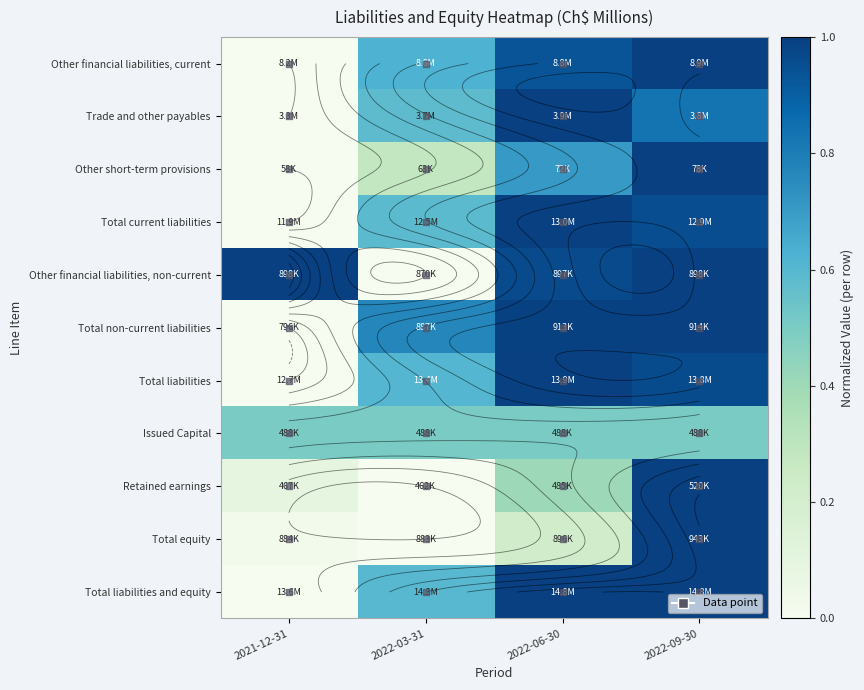

At which label is Total liabilities and equity closest to 0?

2021-12-31